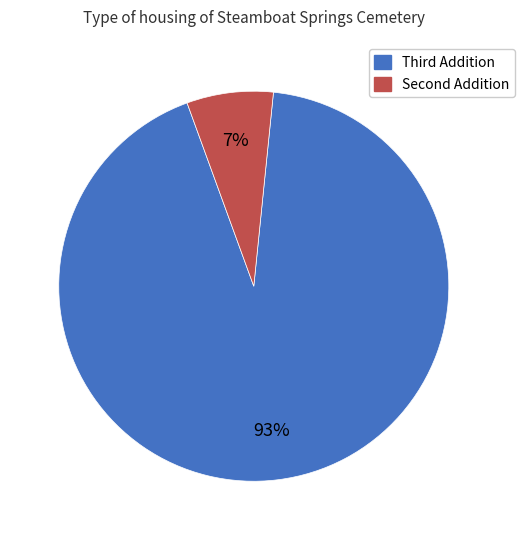

Which slice is the largest?

Third Addition